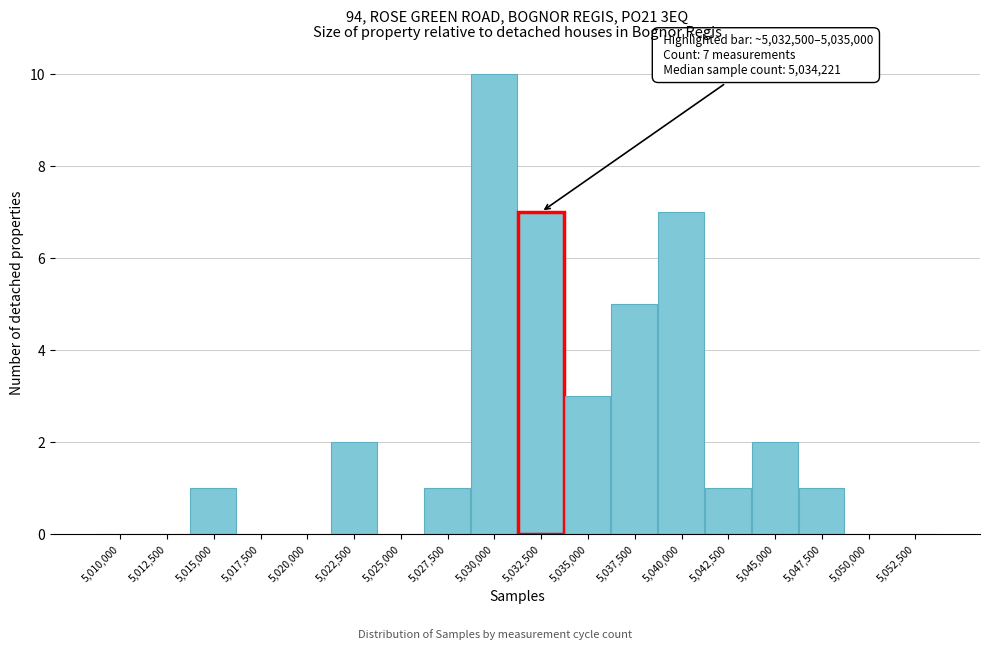

Reading left to right, list all the values displayed in this chart.

5,010,000=0	5,012,500=0	5,015,000=1	5,017,500=0	5,020,000=0	5,022,500=2	5,025,000=0	5,027,500=1	5,030,000=10	5,032,500=7	5,035,000=3	5,037,500=5	5,040,000=7	5,042,500=1	5,045,000=2	5,047,500=1	5,050,000=0	5,052,500=0